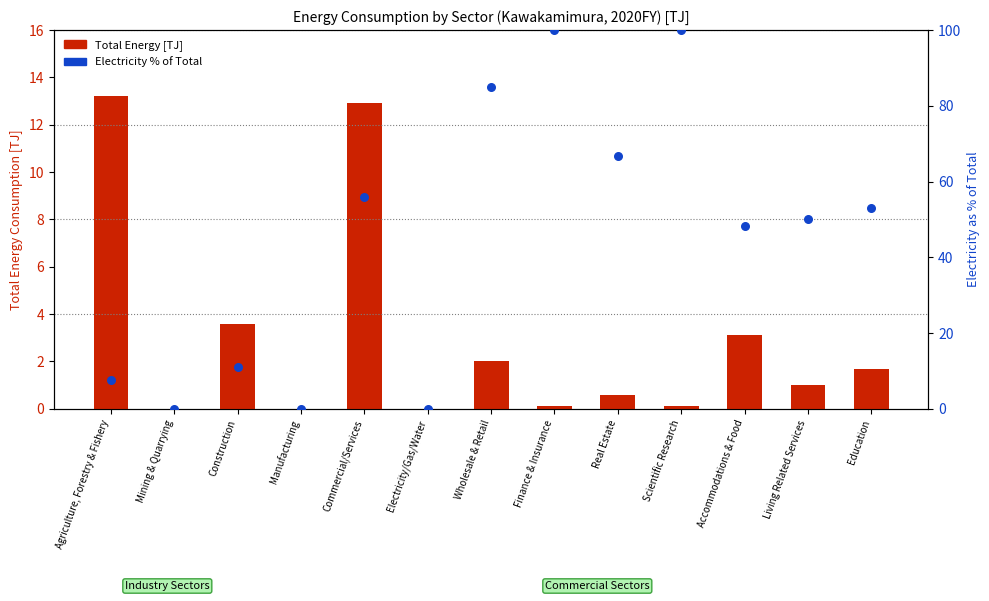

Which series has the largest total across all categories?

Electricity % of Total